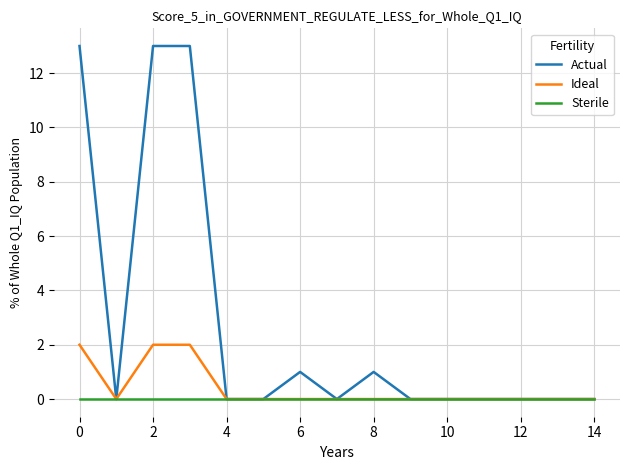

Rank the series by their maximum value, from highest to lowest.

Actual, Ideal, Sterile